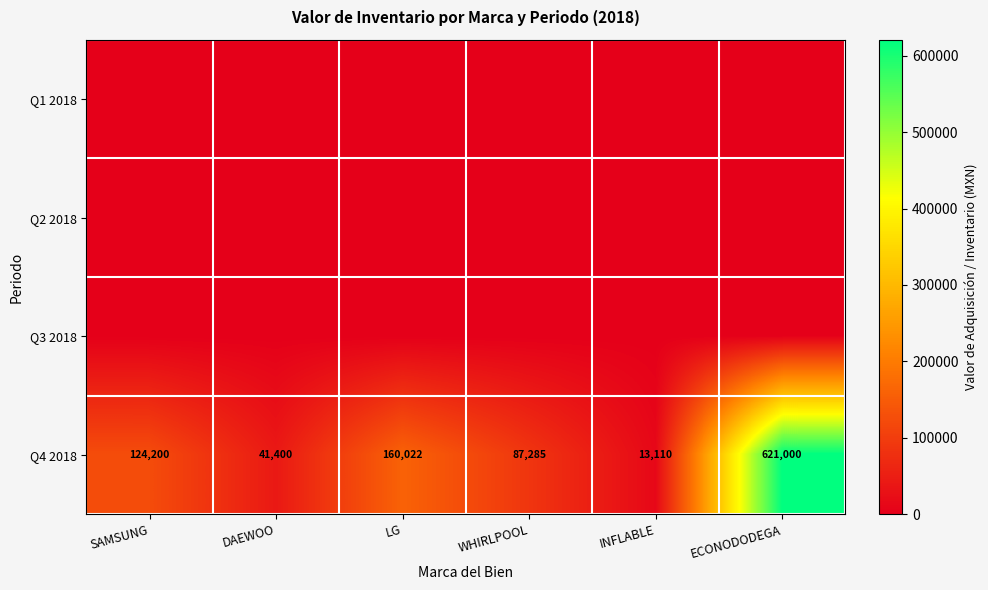

What is the approximate value of Q4 2018 at ECONODODEGA, to the nearest 10?

621000